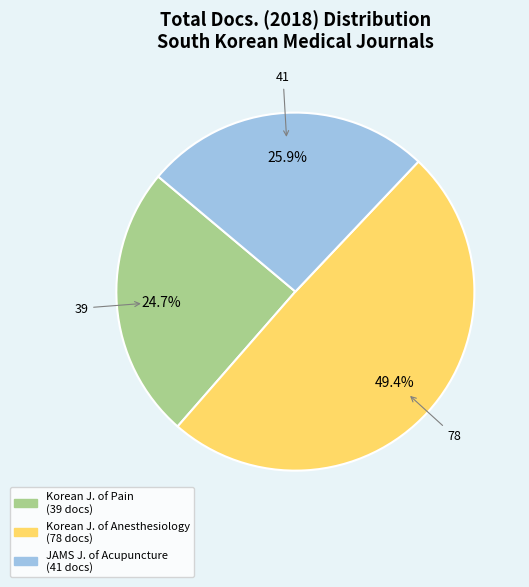

Is there a majority slice in this chart?

No